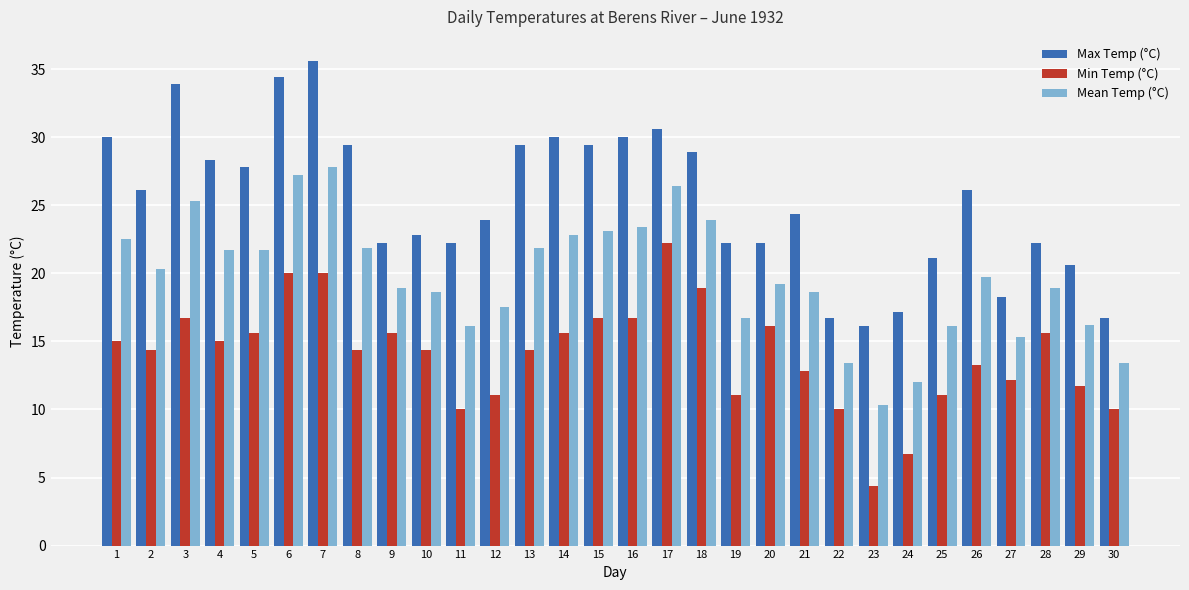

What is the sum of all Mean Temp (°C) values?

590.8